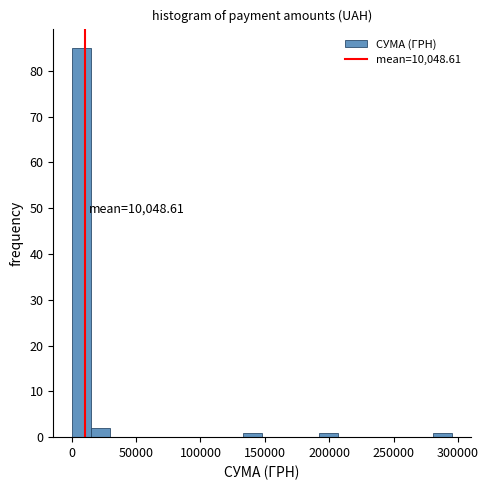

Around what value on the x-axis is the tallest bar? Give the approximate position of its centre, as read against the axis.

10000